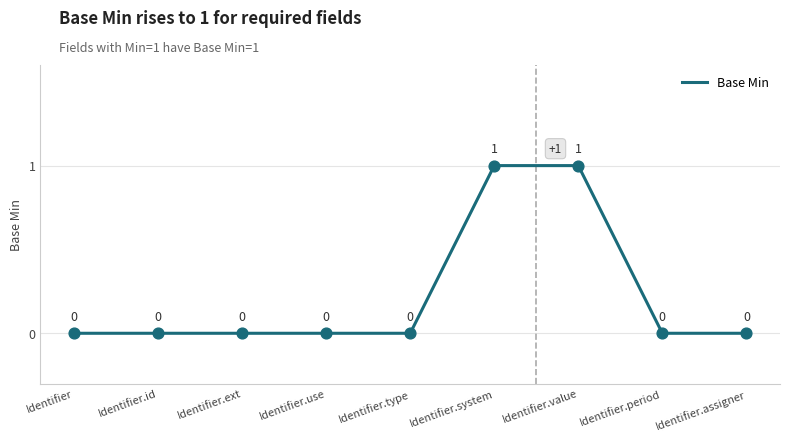

What is the change in value from Identifier.type to Identifier.value?

+1